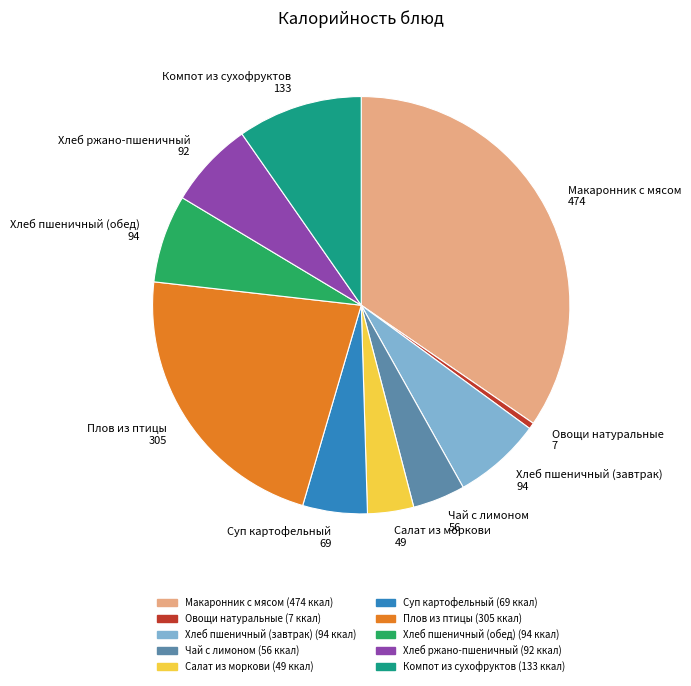

Is Плов из птицы 305 the majority of the pie?

No